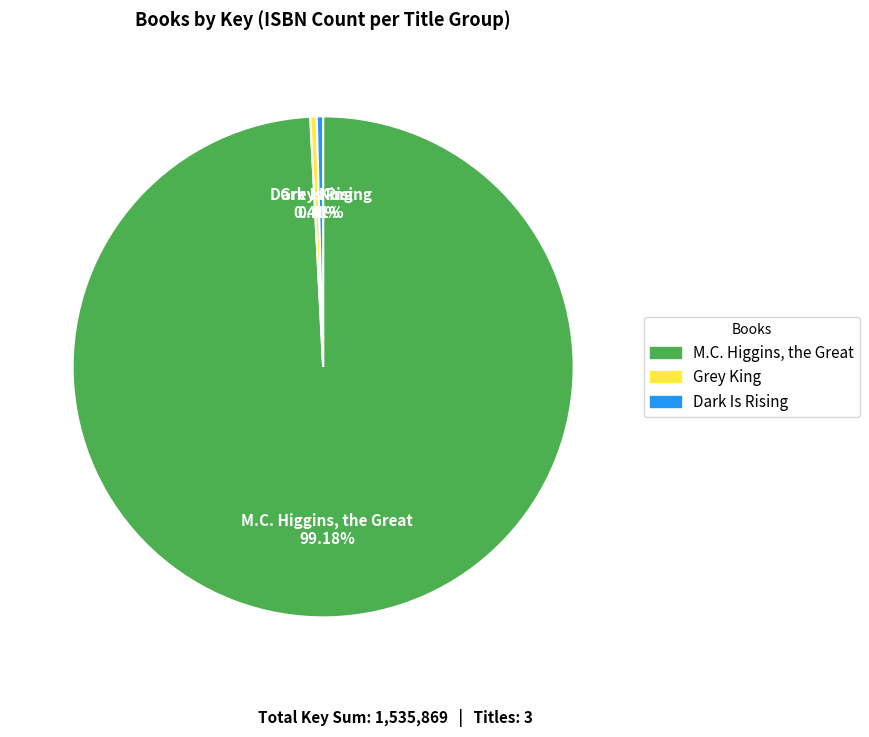

Approximately how many times larger is the value at M.C. Higgins, the Great compared to Grey King?

239.7